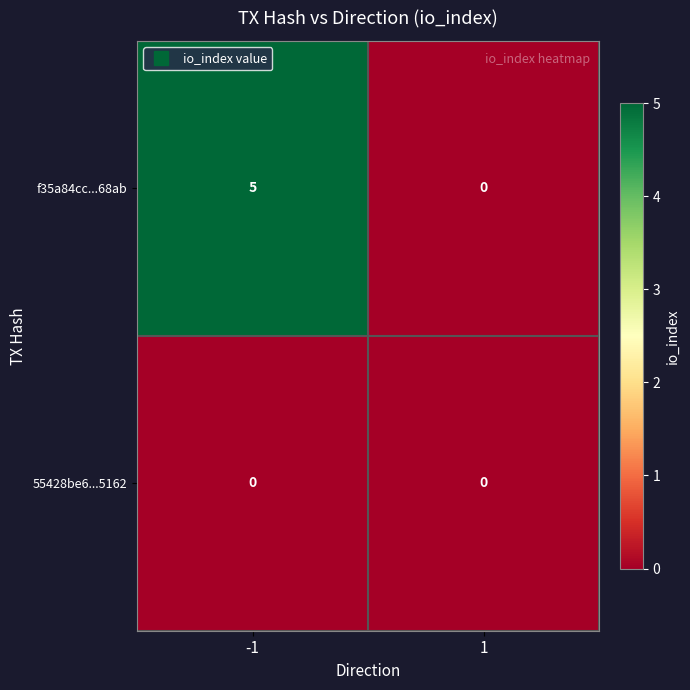

What is the difference between the maximum and minimum values in the f35a84cc...68ab series?

5